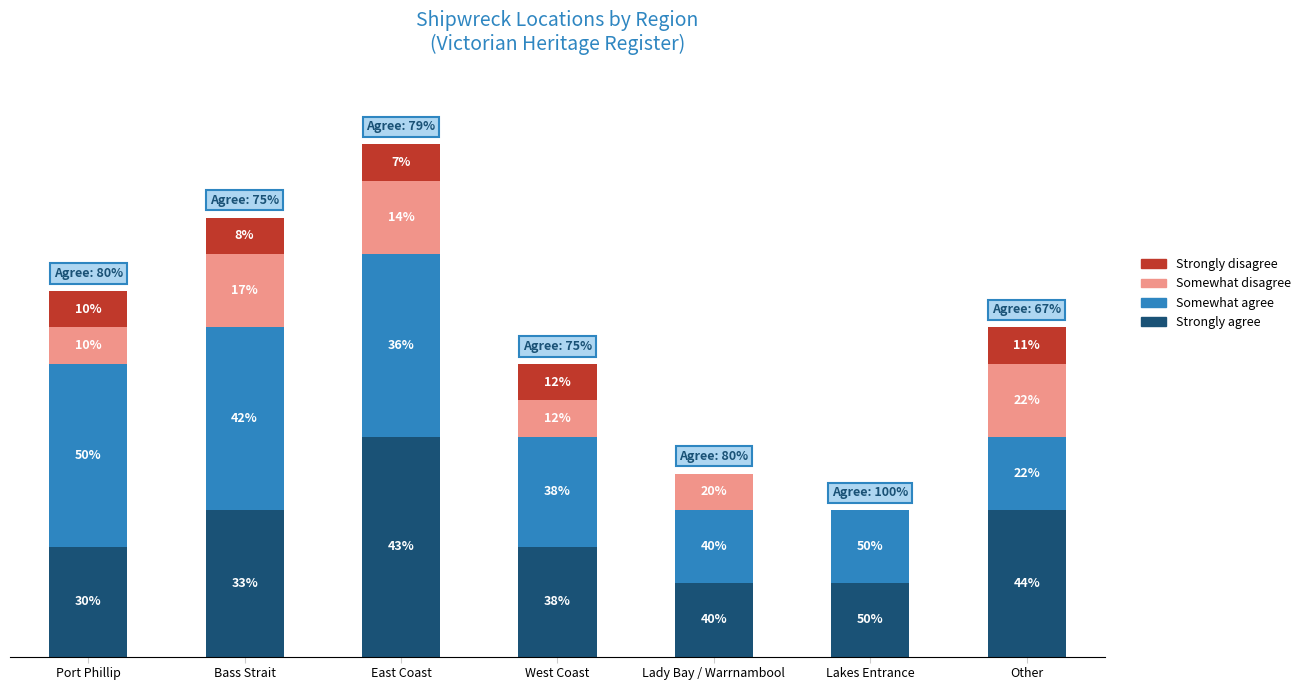

What are all the series names shown in the legend?

Strongly disagree, Somewhat disagree, Somewhat agree, Strongly agree